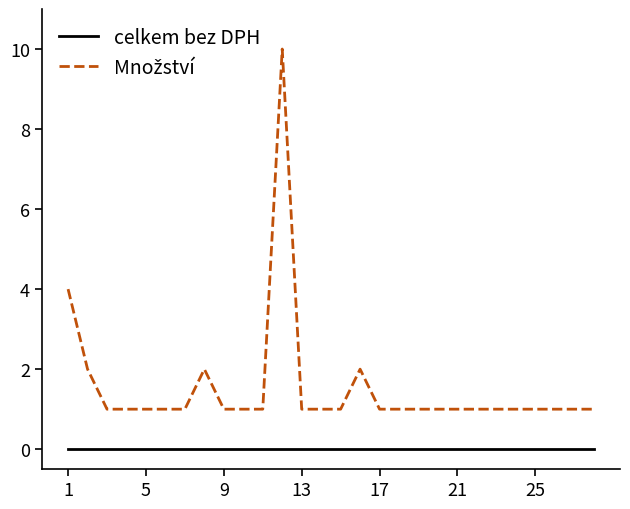

What is the maximum value shown in the chart?

10